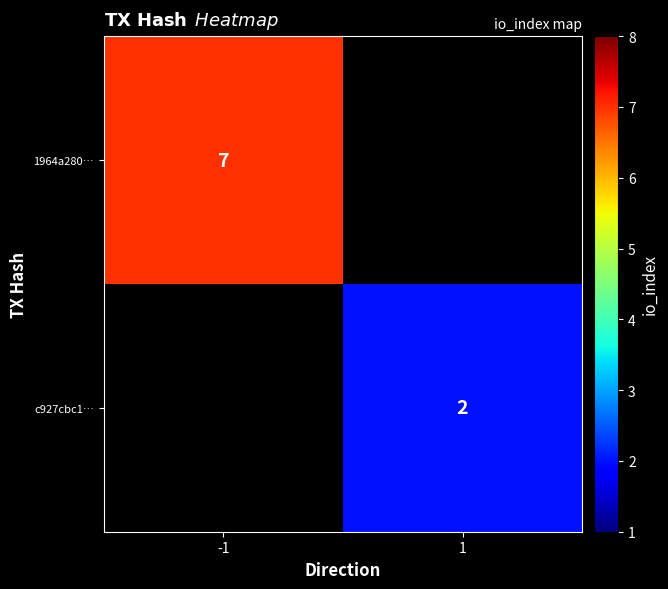

Is the value of 1964a280… at -1 greater than the value of c927cbc1… at 1?

Yes